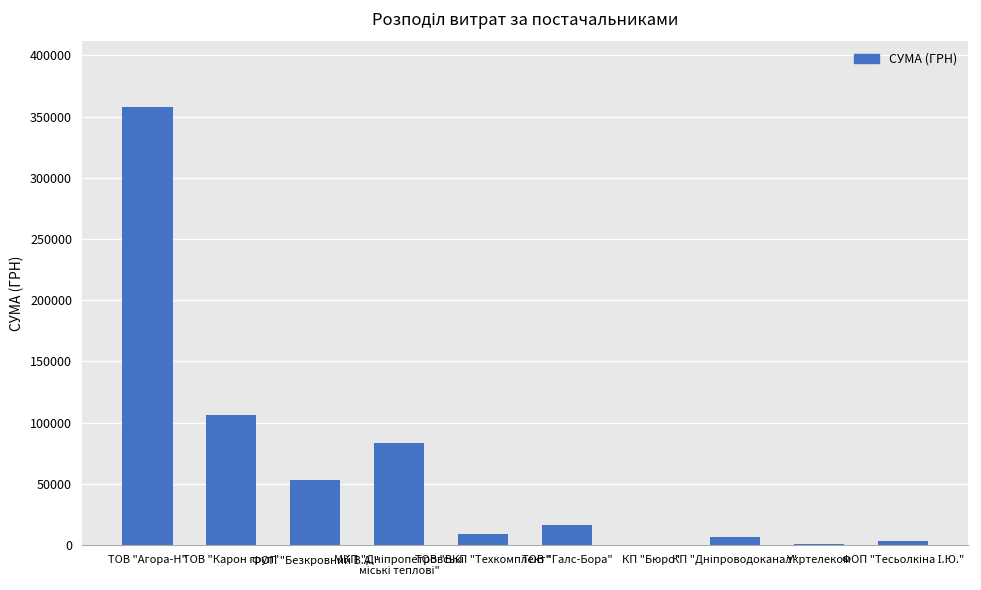

Are the bars horizontal?

No